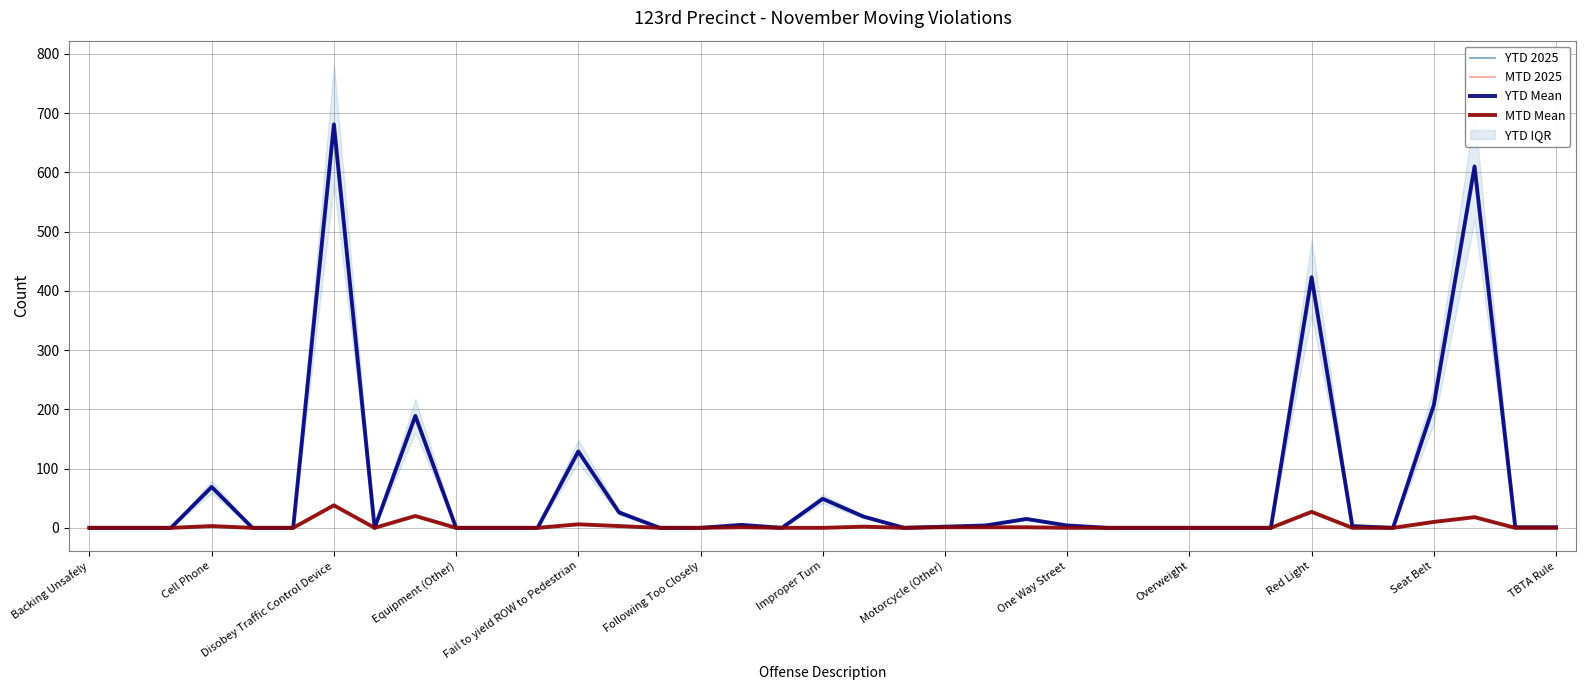

How many positive values does the YTD 2025 series have?

18